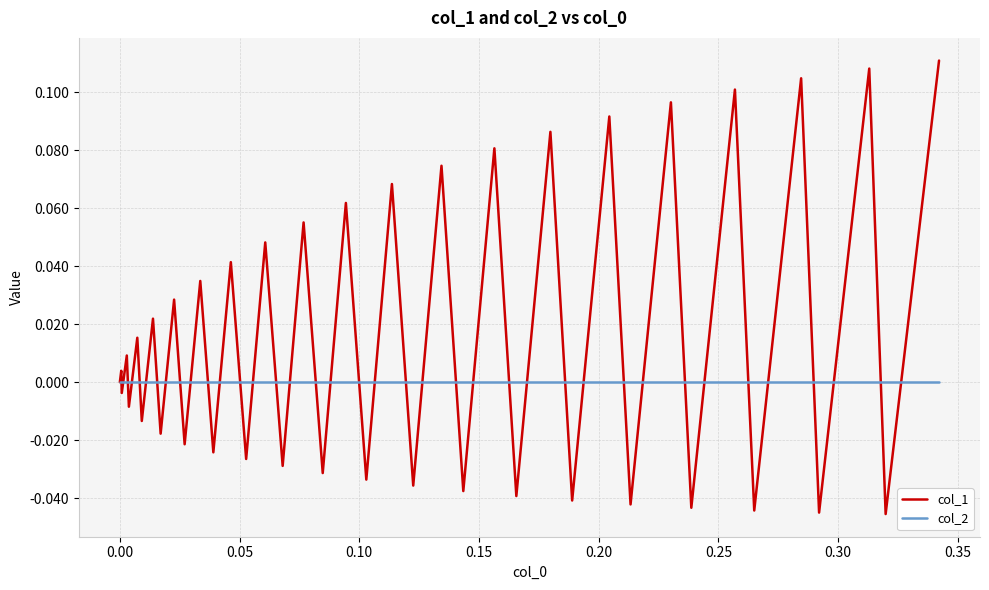

What is the difference between the maximum and minimum values in the col_1 series?

0.2